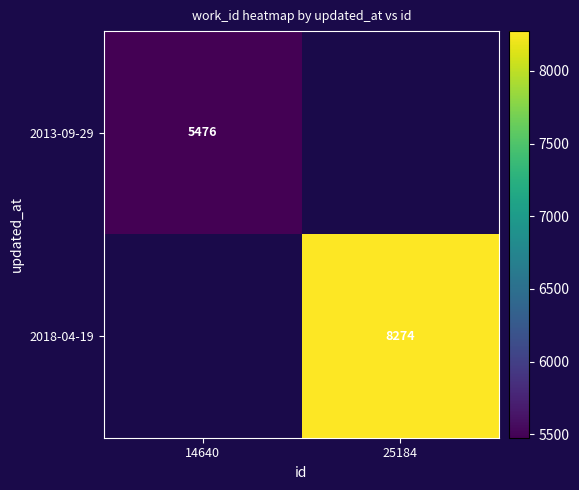

Is the value of 2018-04-19 at 25184 greater than the value of 2013-09-29 at 14640?

Yes